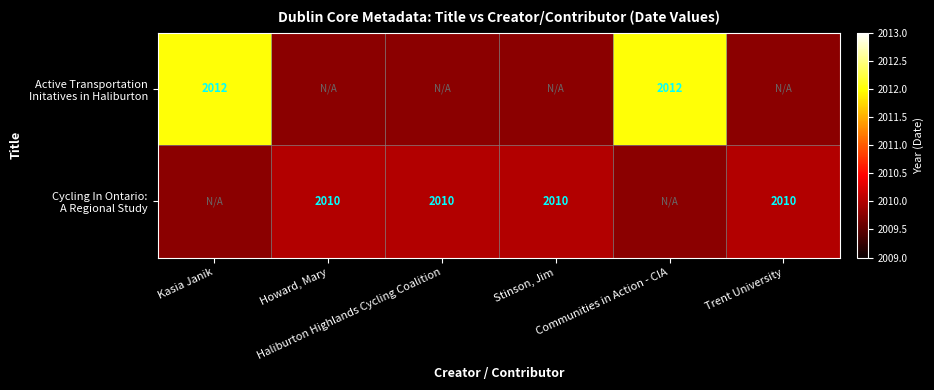

Is it true that Cycling In Ontario: A Regional Study equals 2729.1 at Stinson, Jim?

False